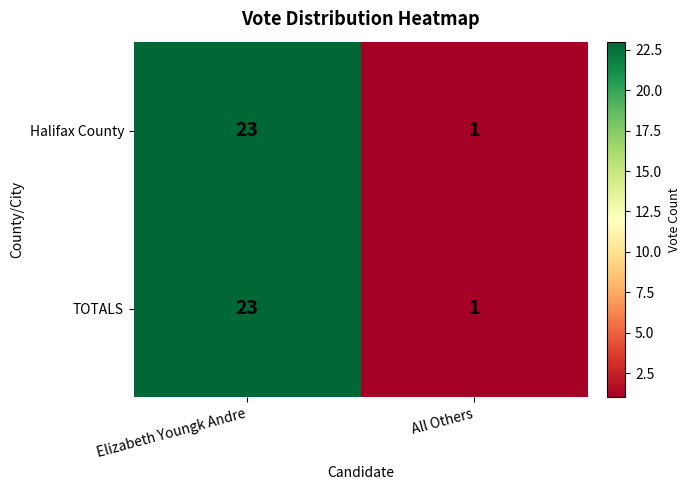

Rank the categories by Halifax County value from lowest to highest.

All Others, Elizabeth Youngk Andre